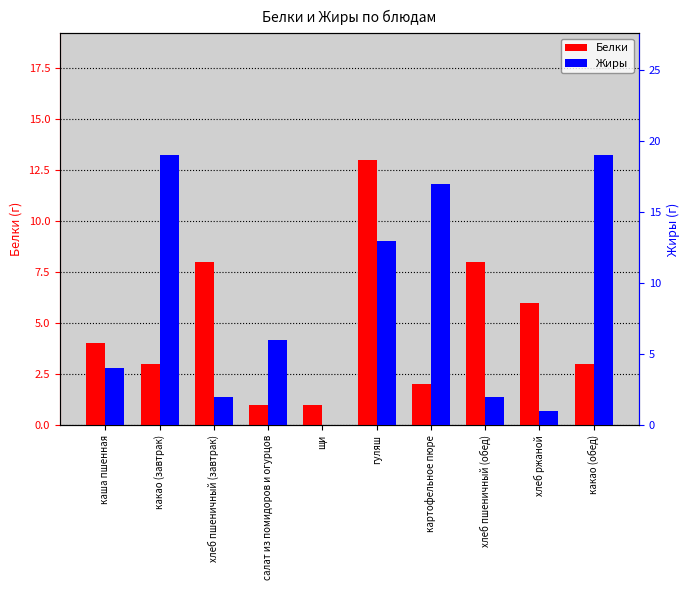

Is it true that Жиры equals 33 at какао (обед)?

False